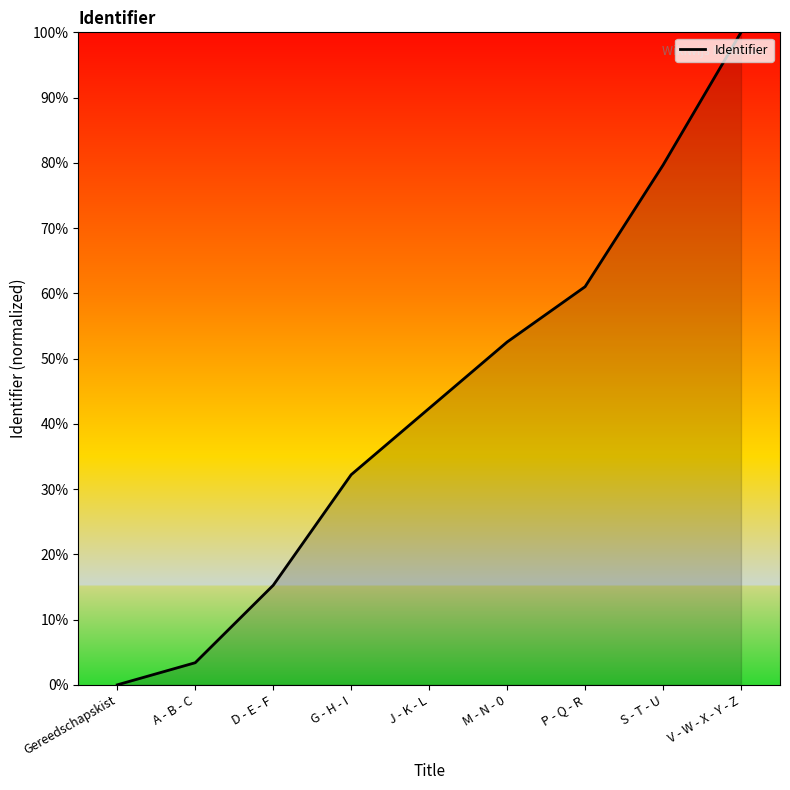

Reading left to right, what are all the values shown in this chart?

0.0	3.4	15.3	32.2	42.4	52.5	61.0	79.7	100.0